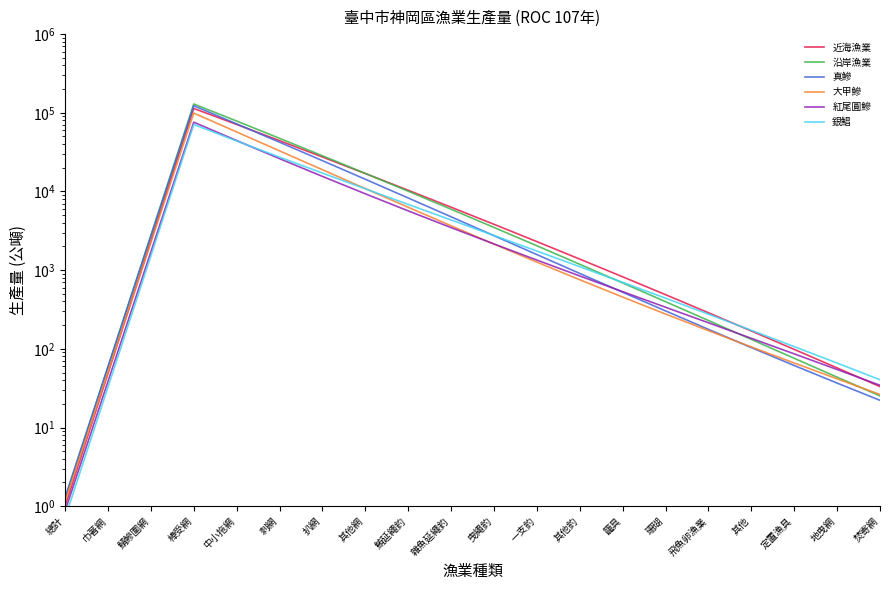

How many distinct data groups are displayed?

6